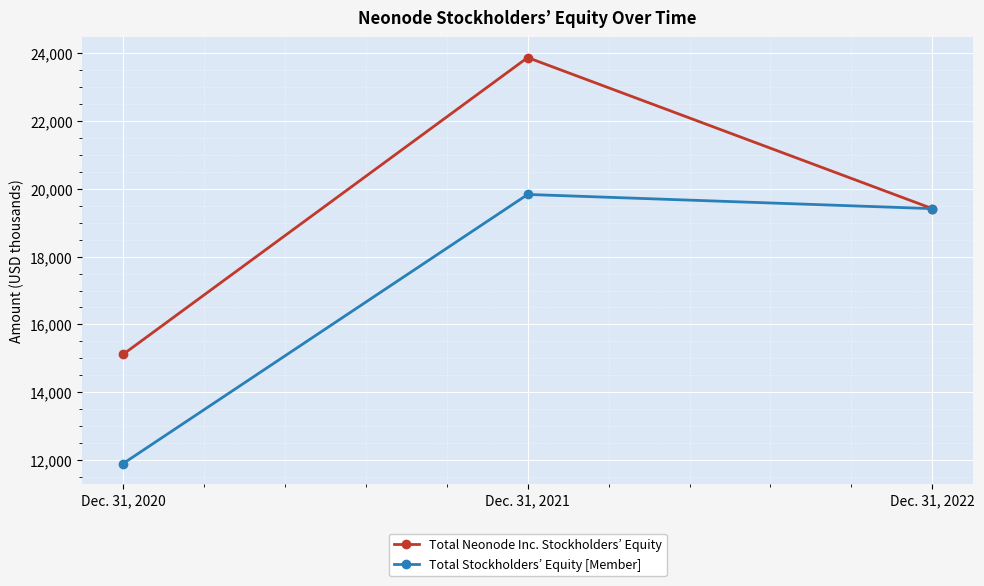

What is the value of the Total Neonode Inc. Stockholders’ Equity point at the 1st from the left?

15113